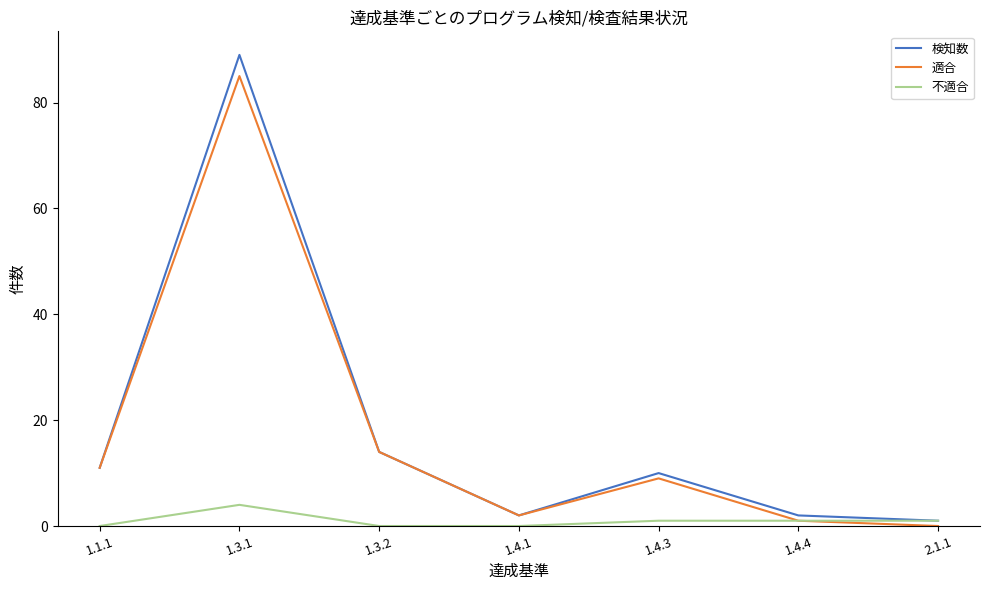

How many series are shown in this chart?

3